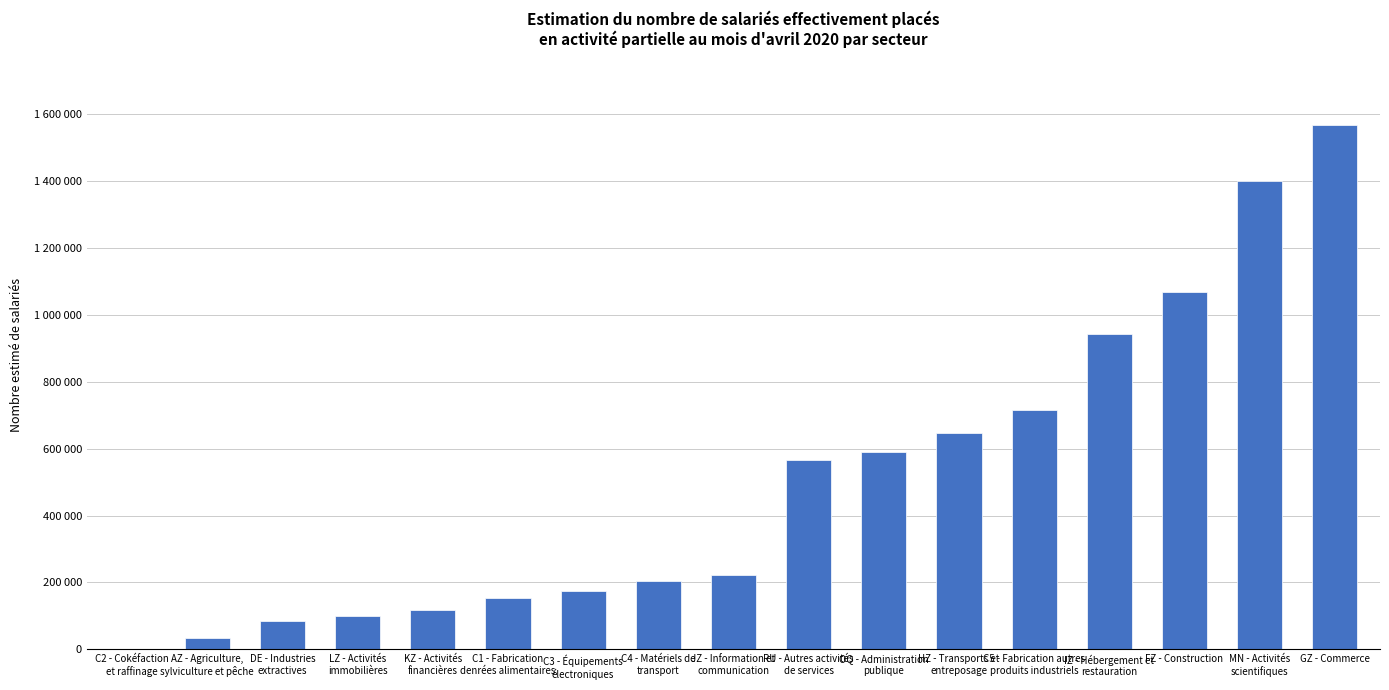

What is the difference between the values at FZ - Construction and C5 - Fabrication autres
produits industriels?

353358.1